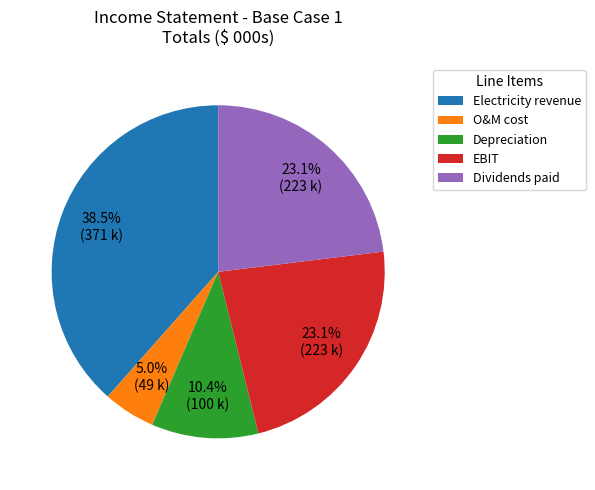

Between O&M cost and EBIT, which is larger?

EBIT